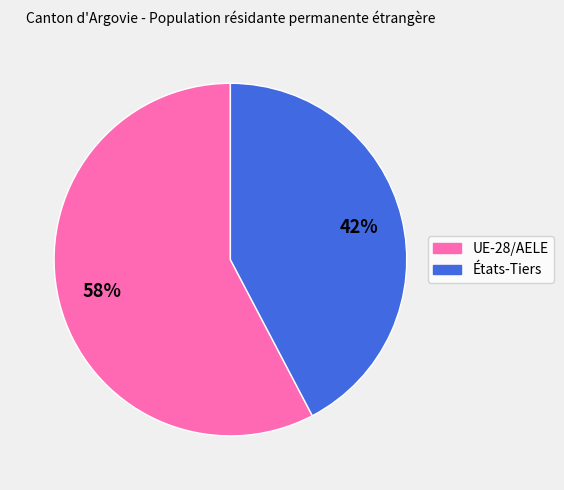

Is there any slice that represents more than half of the pie?

Yes